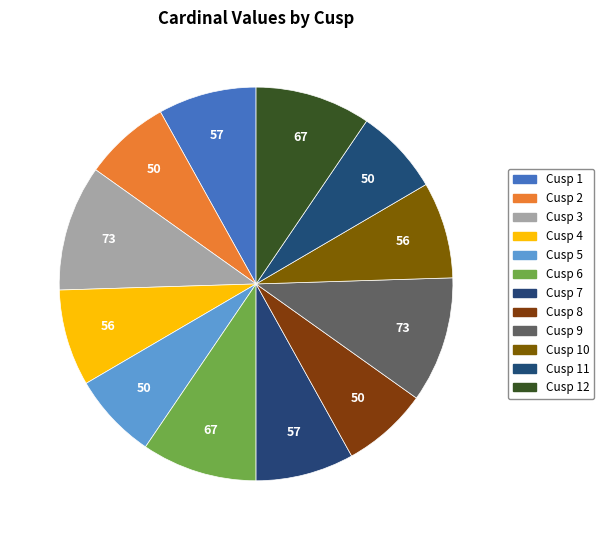

Which category has the biggest portion of the pie?

Cusp 3